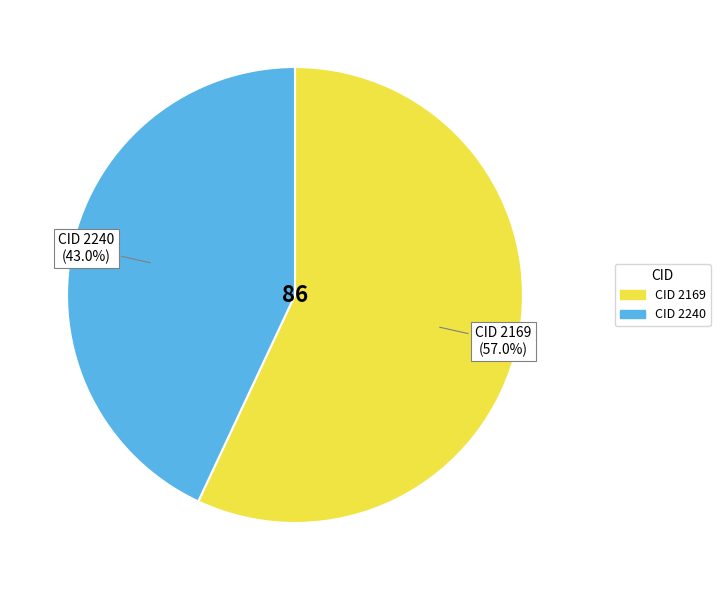

Is there any slice that represents more than half of the pie?

Yes